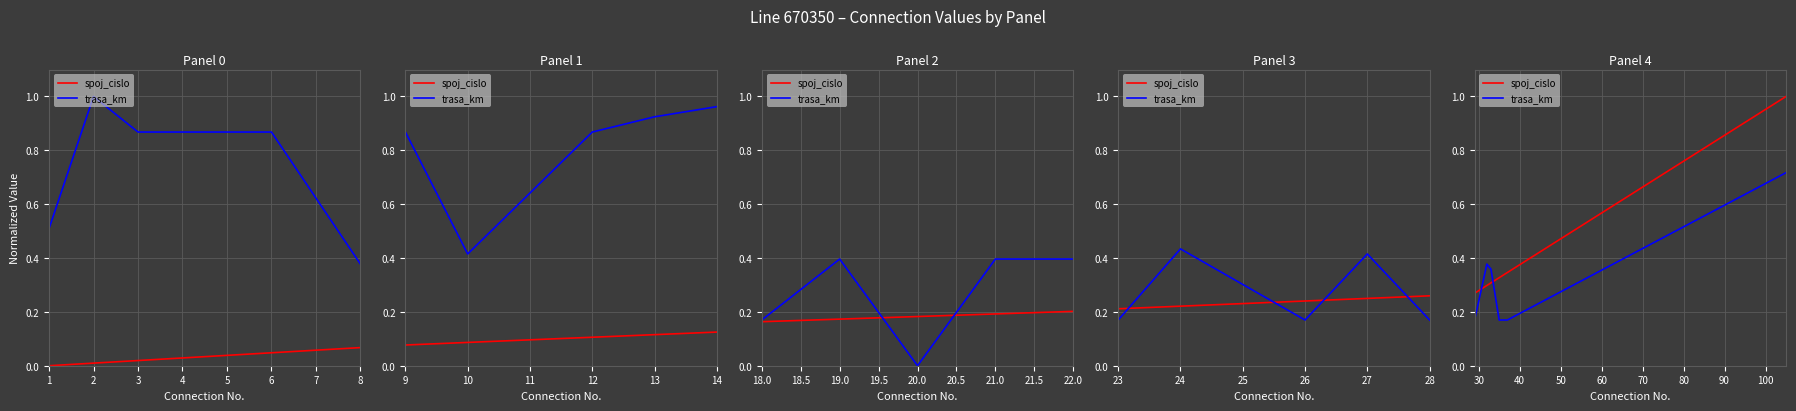

What is the highest value of the spoj_cislo series?

1.0